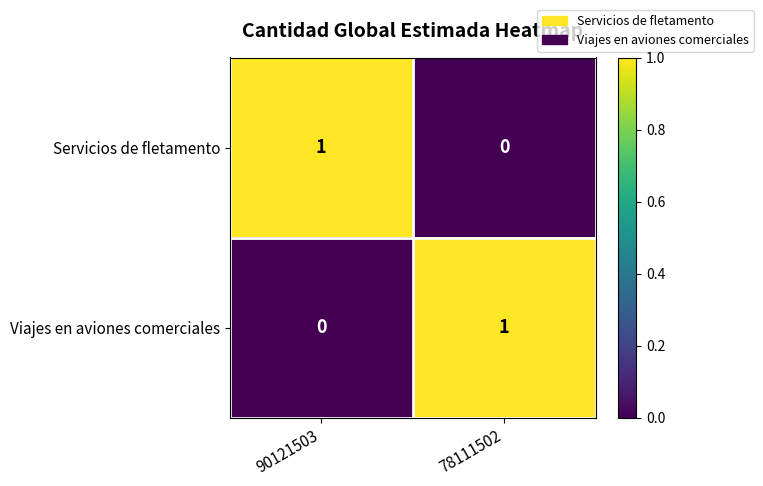

Where is Servicios de fletamento nearest to the value 0?

78111502